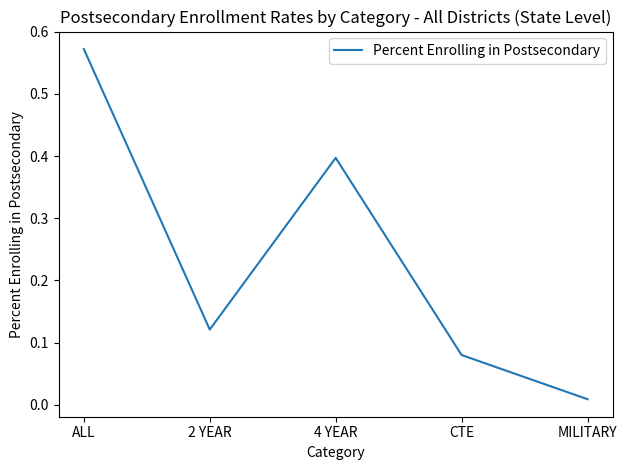

At which label is the value closest to 0?

MILITARY